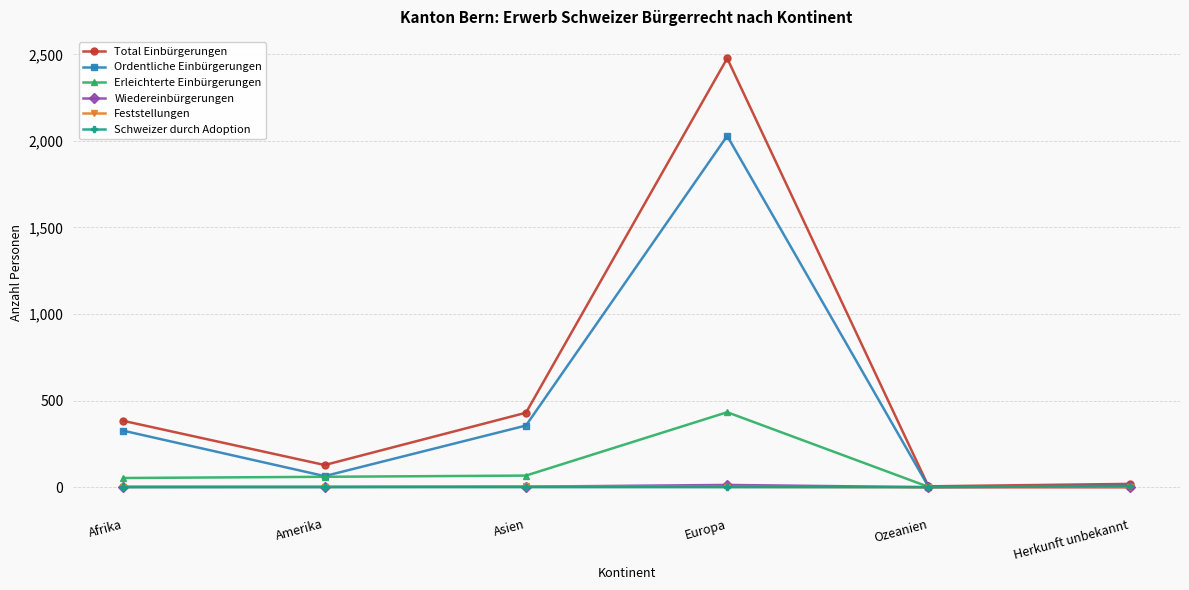

What position from the right is Amerika?

5